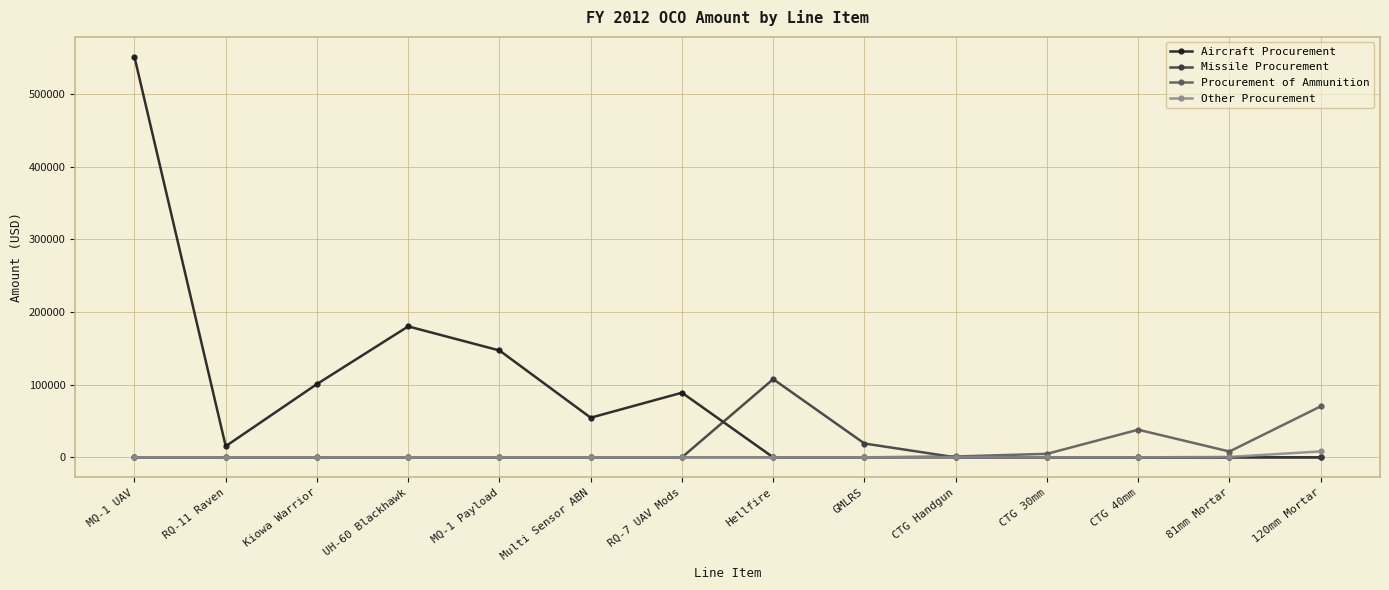

In Aircraft Procurement, how many points are higher than both neighbors (excluding endpoints)?

2